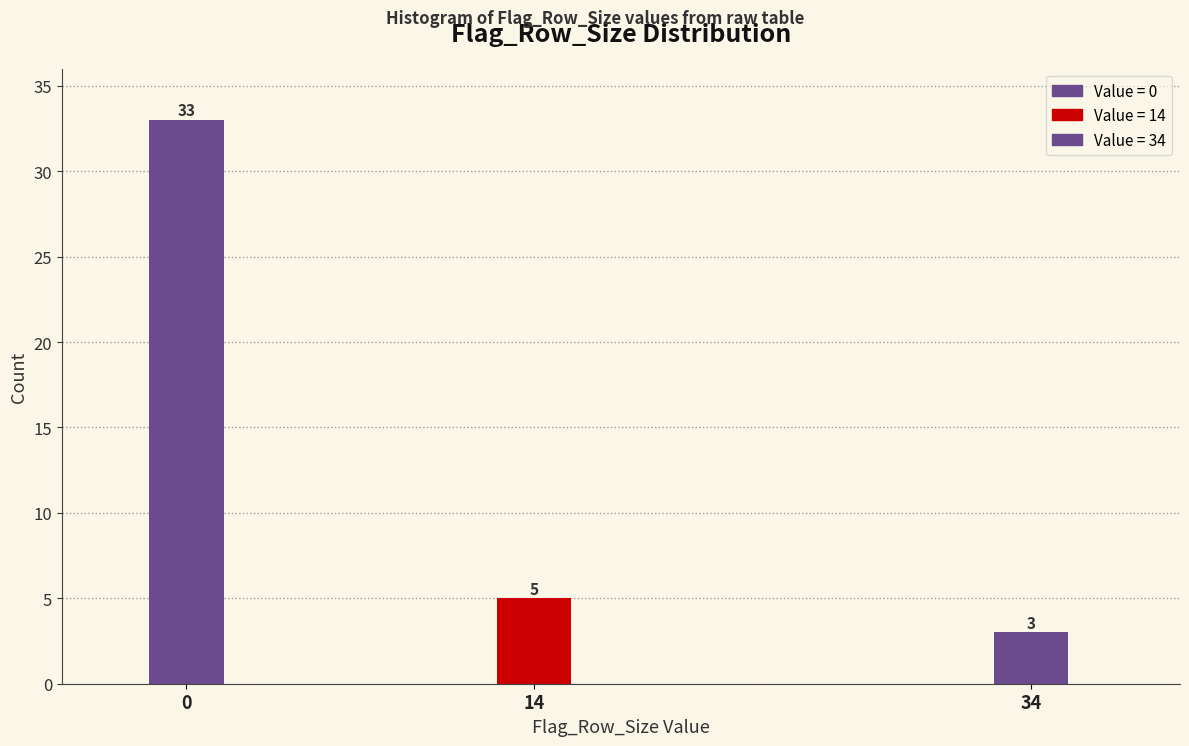

Reading left to right, extract all data points from this chart.

0=33	14=5	34=3